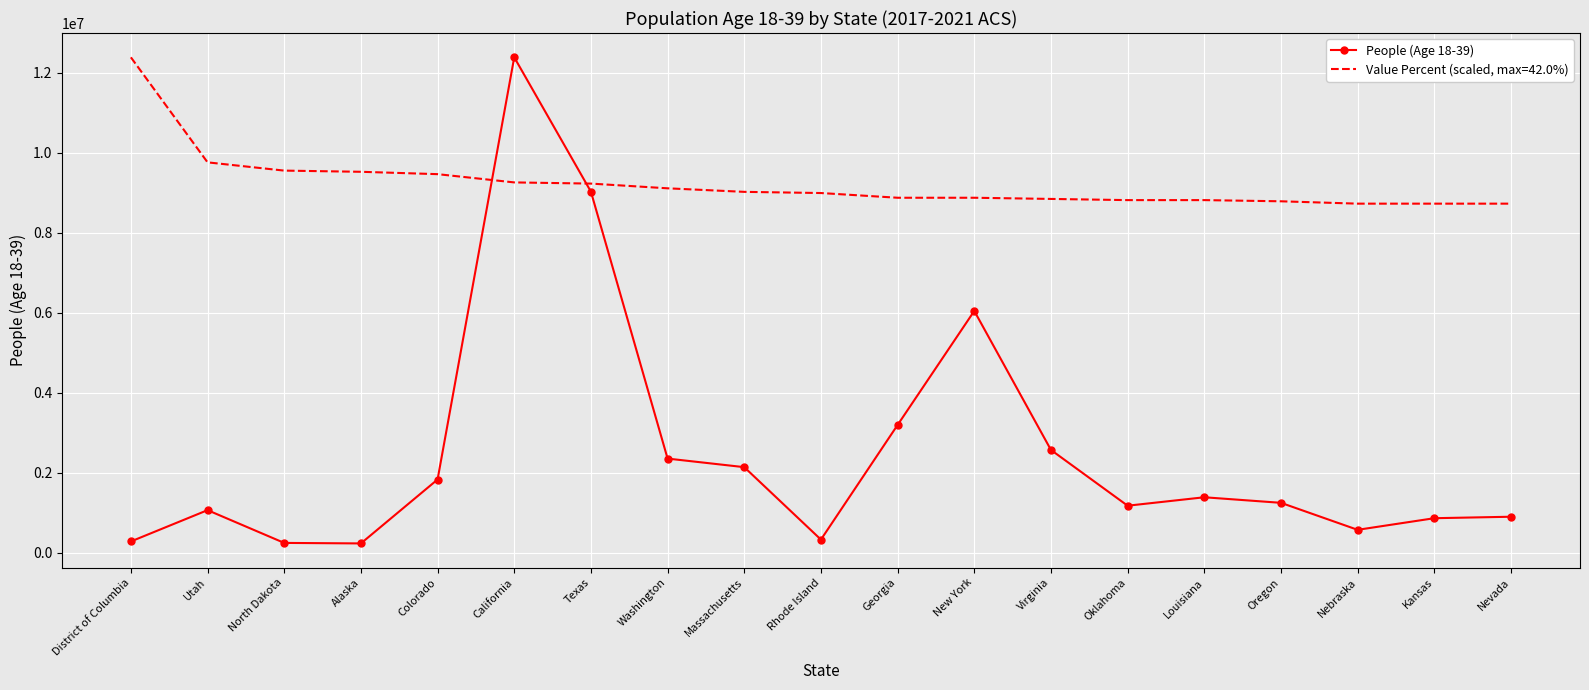

Is it true that People (Age 18-39) equals 1179978.0 at Oklahoma?

True